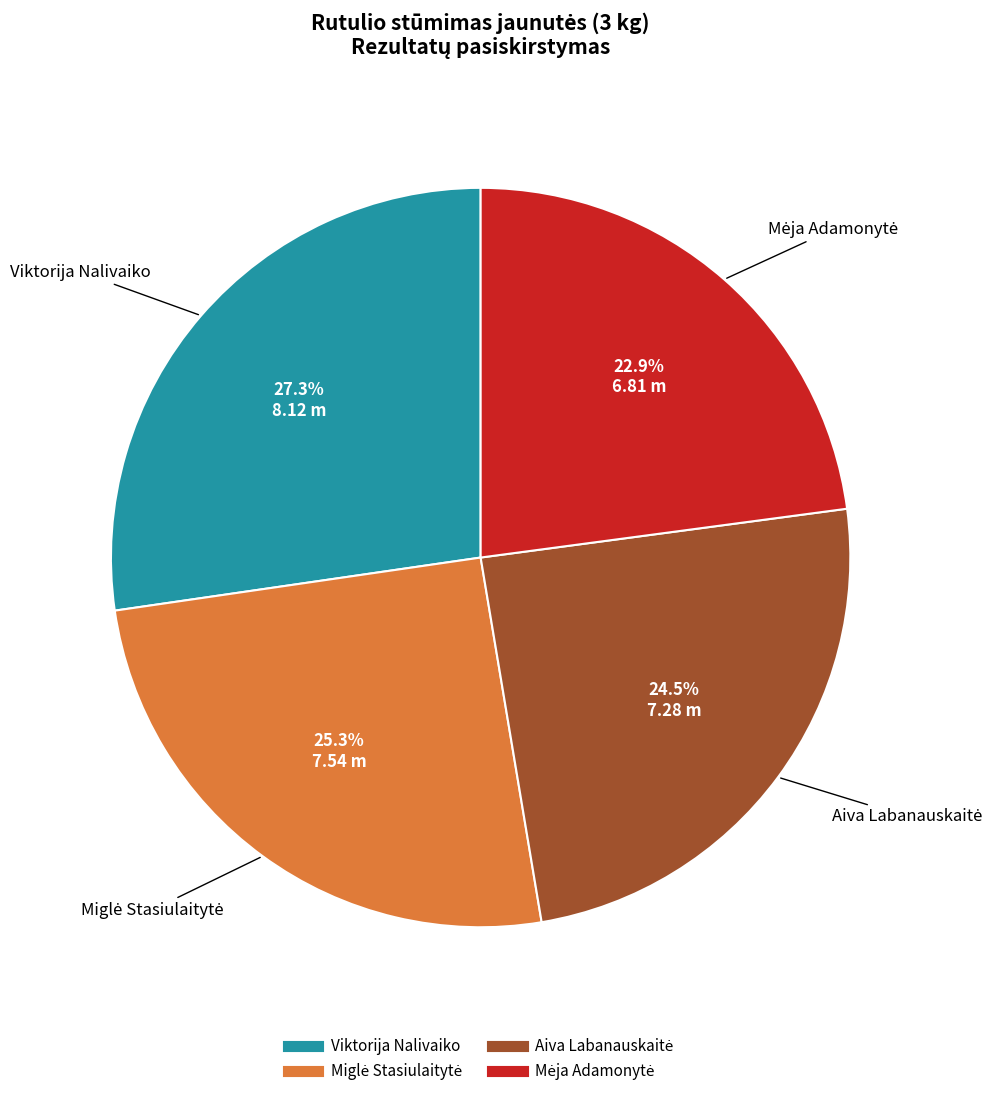

Is there a majority slice in this chart?

No